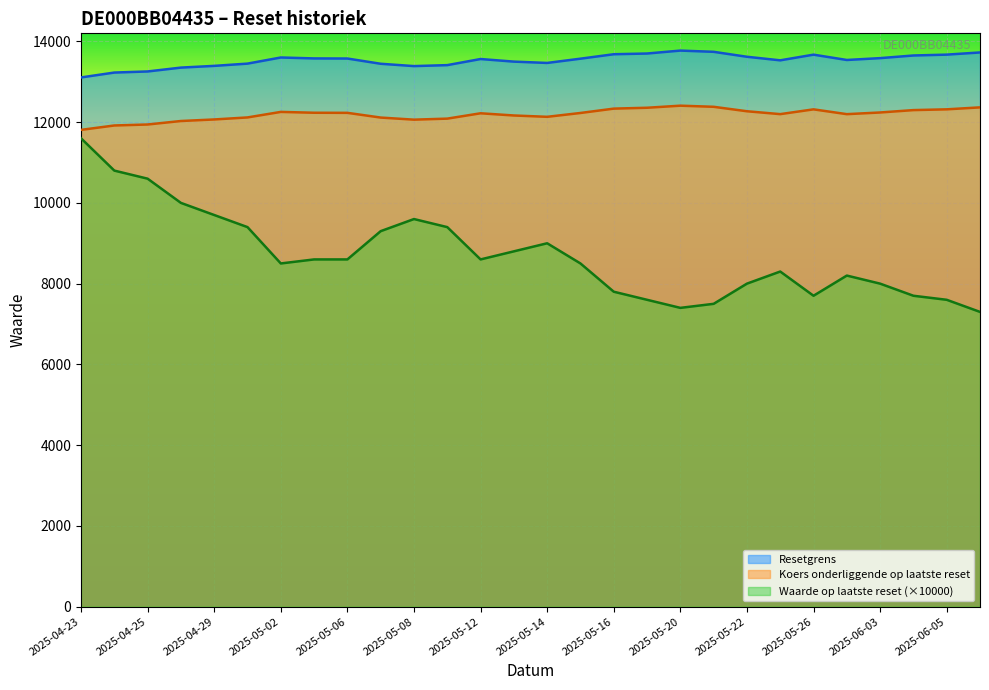

What is the difference between the maximum and minimum values in the Resetgrens series?

665.2